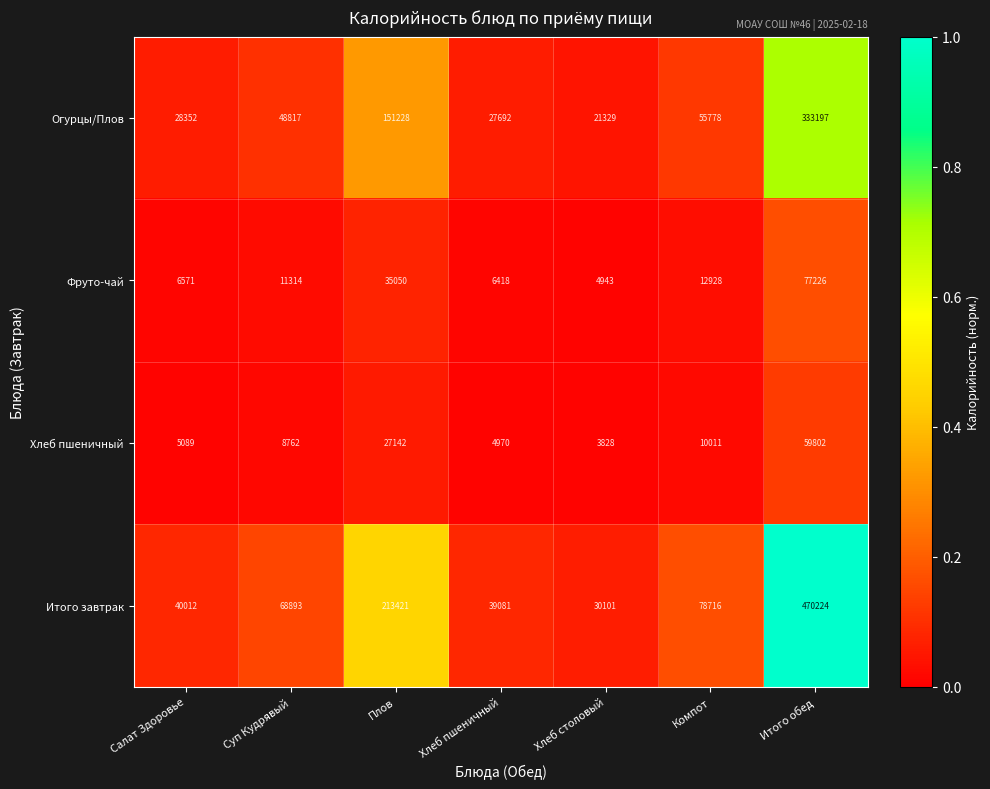

What is the average value of the Огурцы/Плов series?

95199